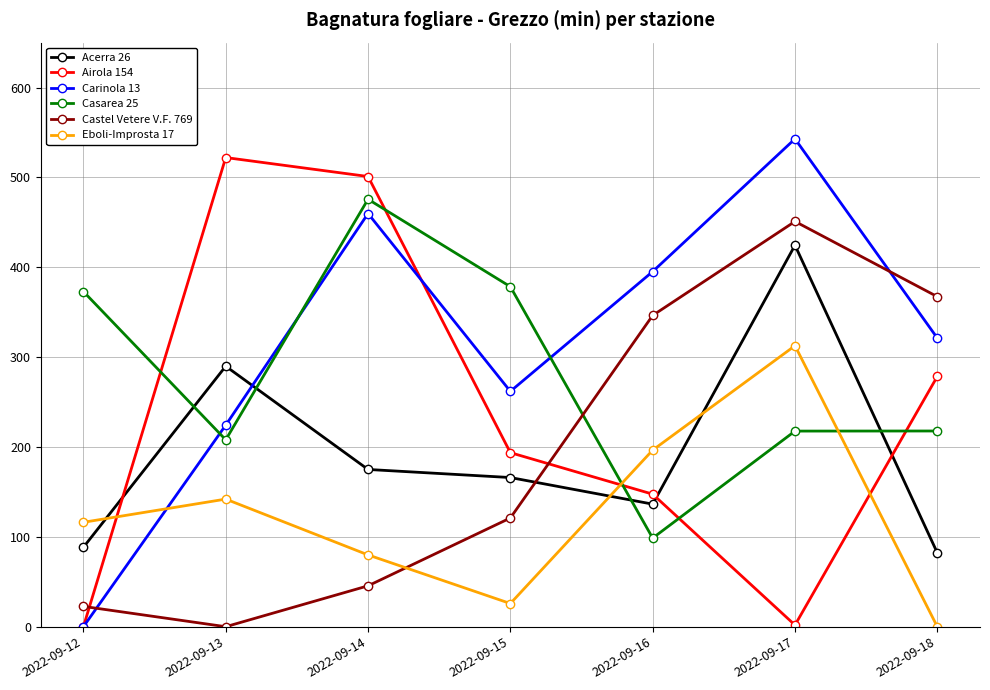

Which series has the widest spread of values?

Carinola 13